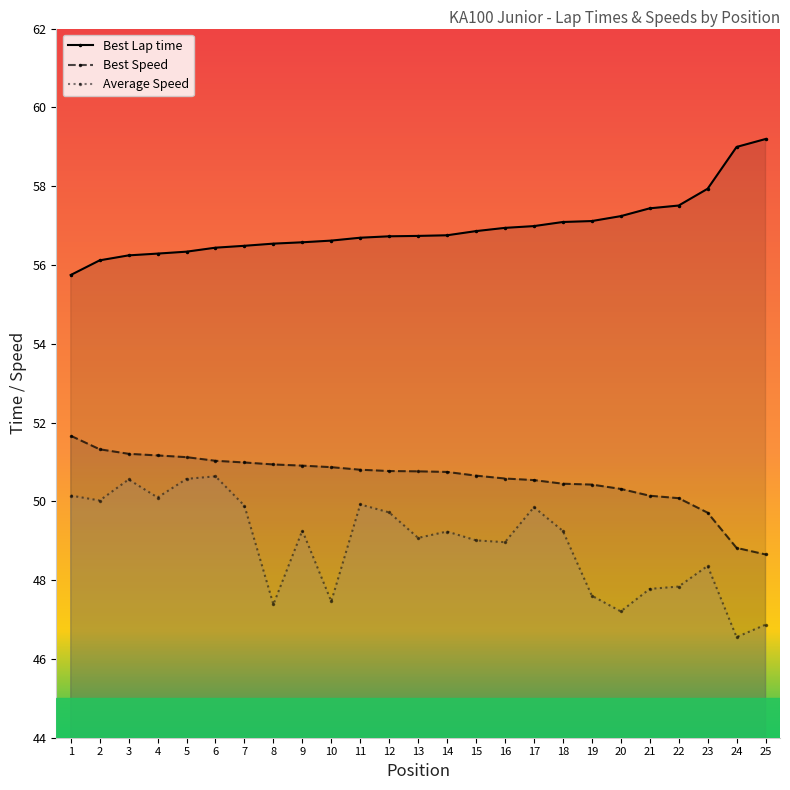

How many values in the Best Speed series exceed 50?

22